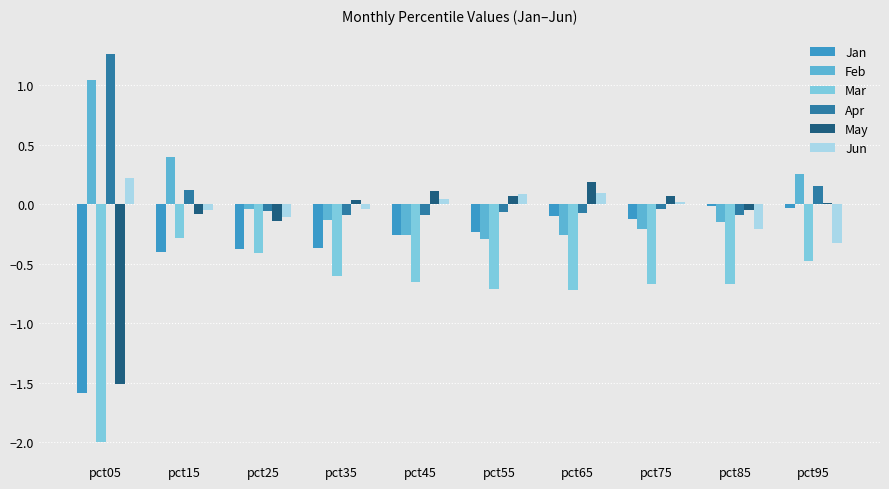

At which label does May reach its peak?

pct65